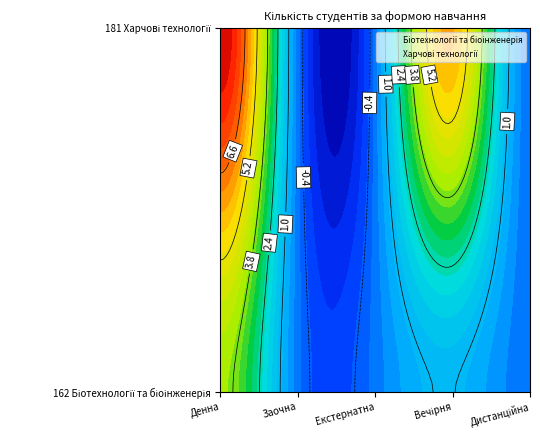

Between Денна and Дистанційна, which is larger?

Денна